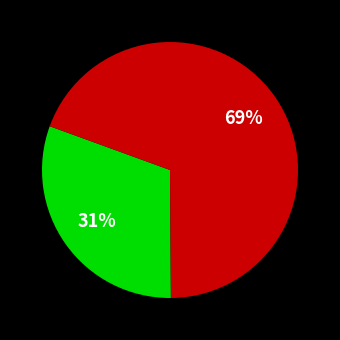

To the nearest percent, what is the average slice percentage?

50%